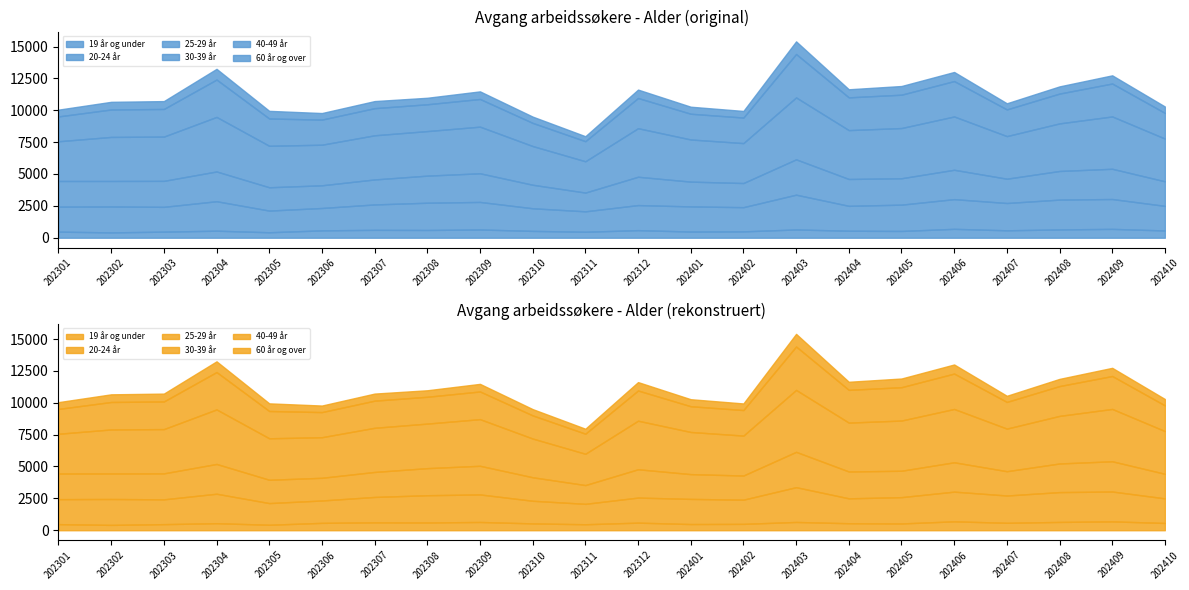

At which category does the chart reach its minimum across all series?

202311